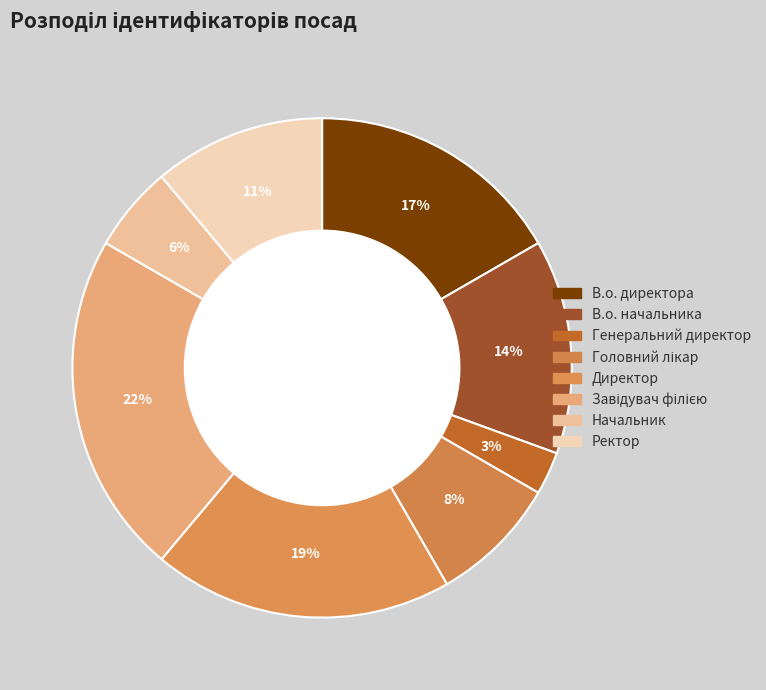

Is the sum of Завідувач філією and Головний лікар greater than half?

No